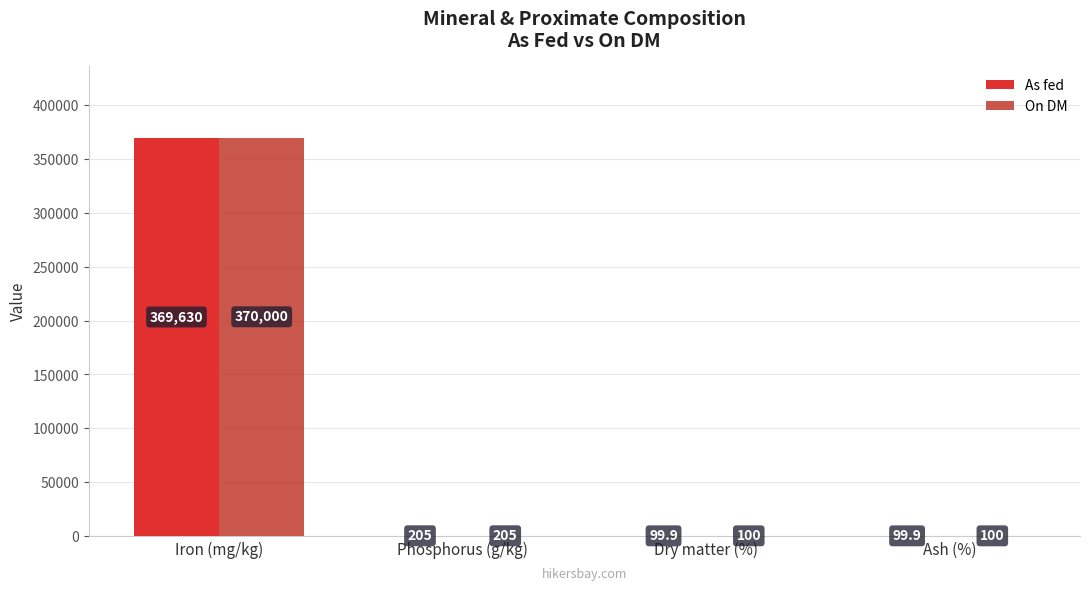

Which category has the lowest value across all series?

Dry matter (%)